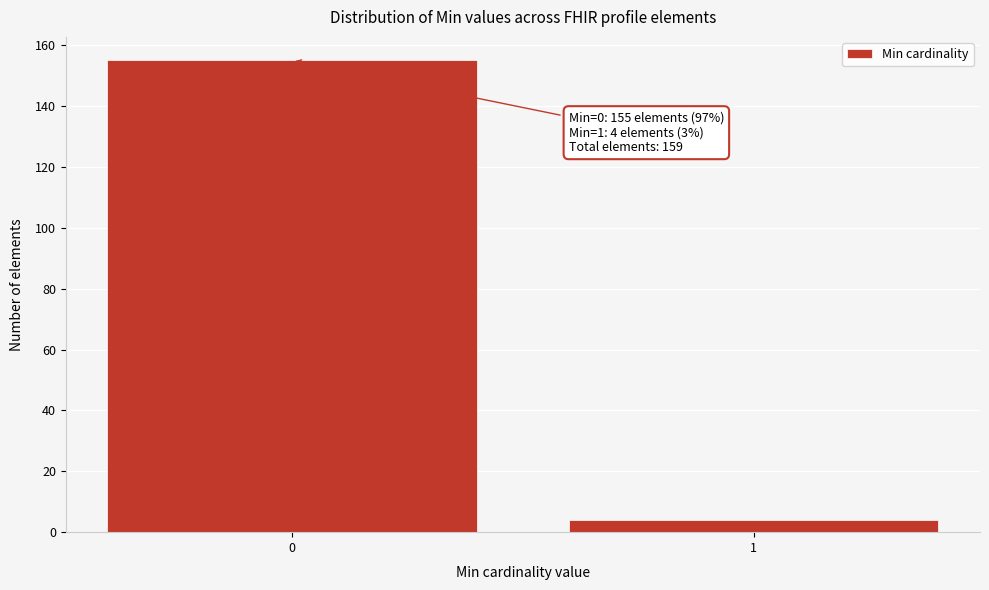

Reading right to left, extract all data points from this chart.

1=4	0=155